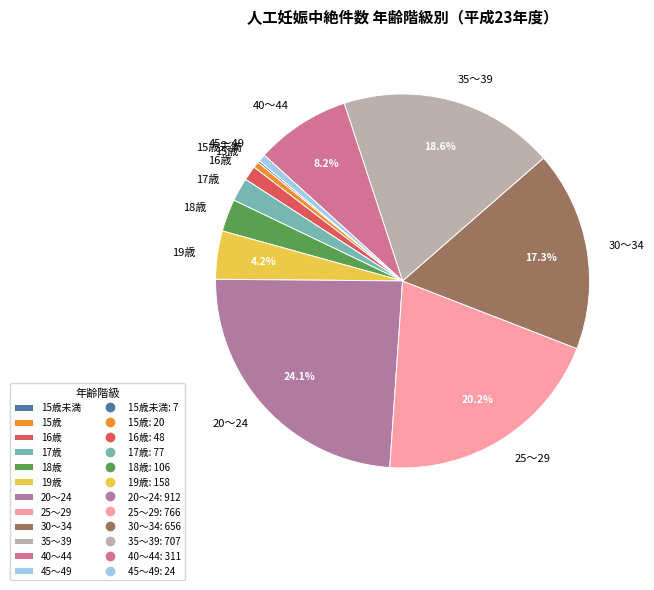

What is the largest slice in the pie chart?

20～24